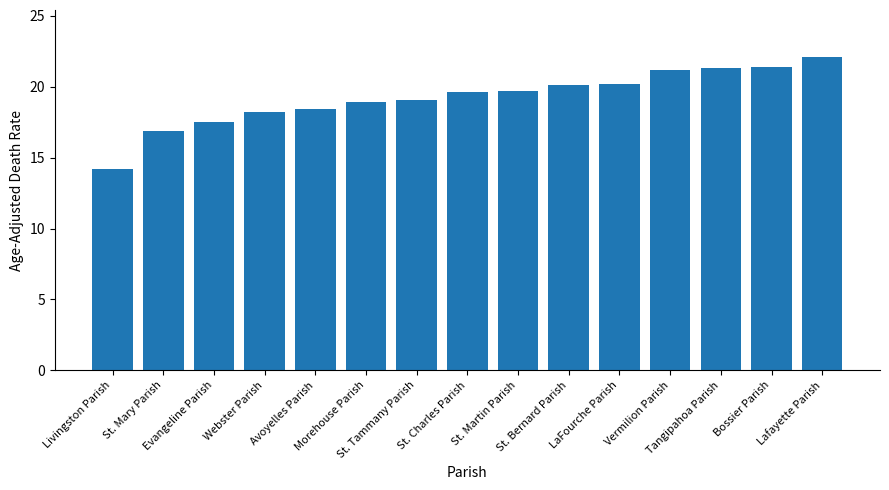

Are the bars horizontal?

No